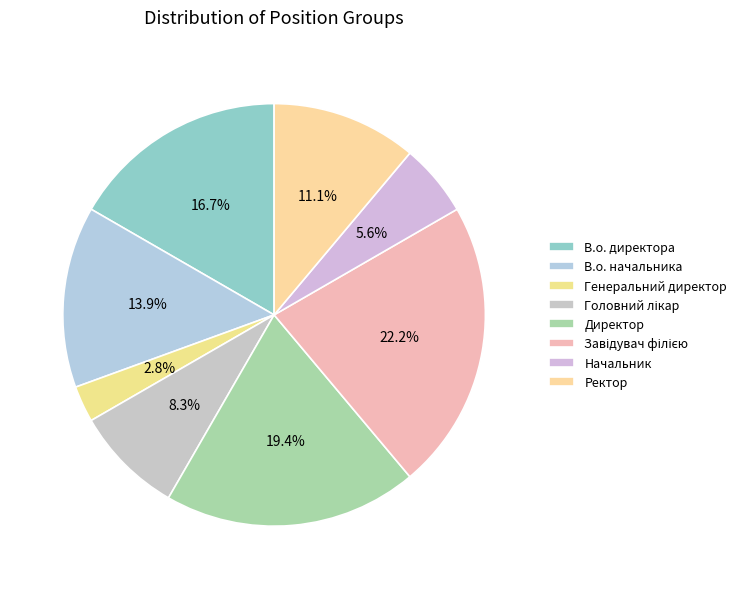

Count the number of slices in the pie.

8